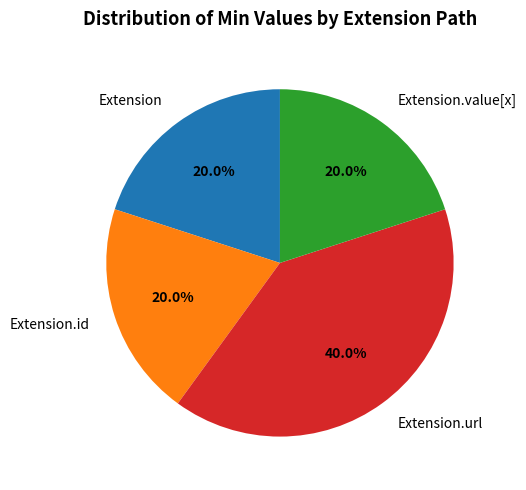

Is there any slice that represents more than half of the pie?

No